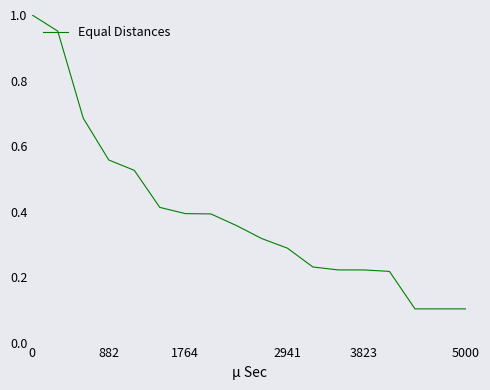

The chart shows a value of 0.4 at 1764. True or false?

True